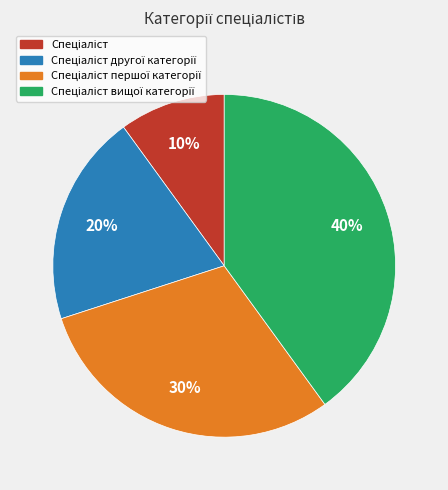

To the nearest percent, what is the difference between the largest and smallest slice percentages?

30%